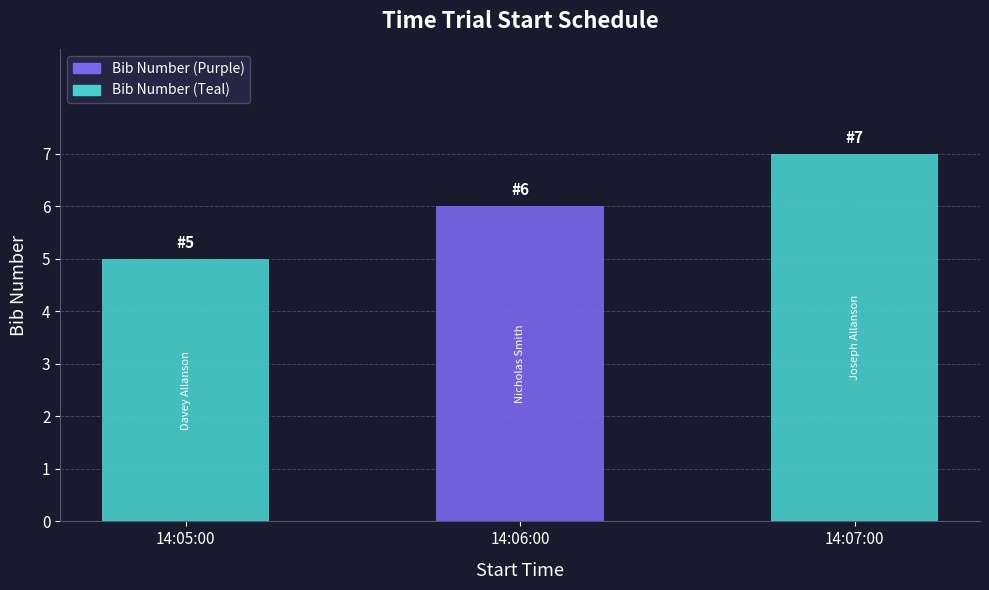

What is the value of the 3rd bar from the left?

7